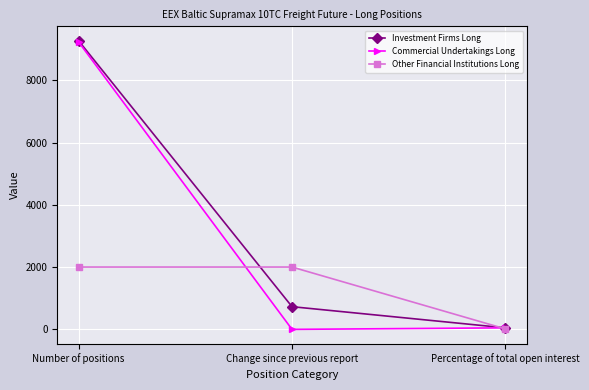

How many lines are shown in the chart?

3